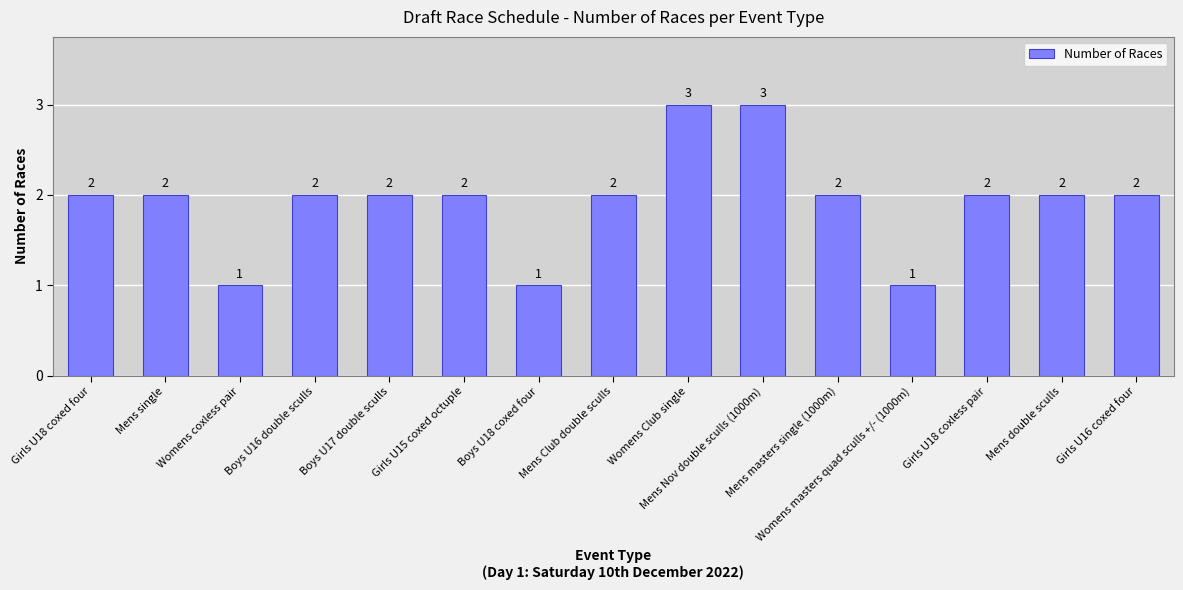

What position from the left is Girls U18 coxless pair?

13